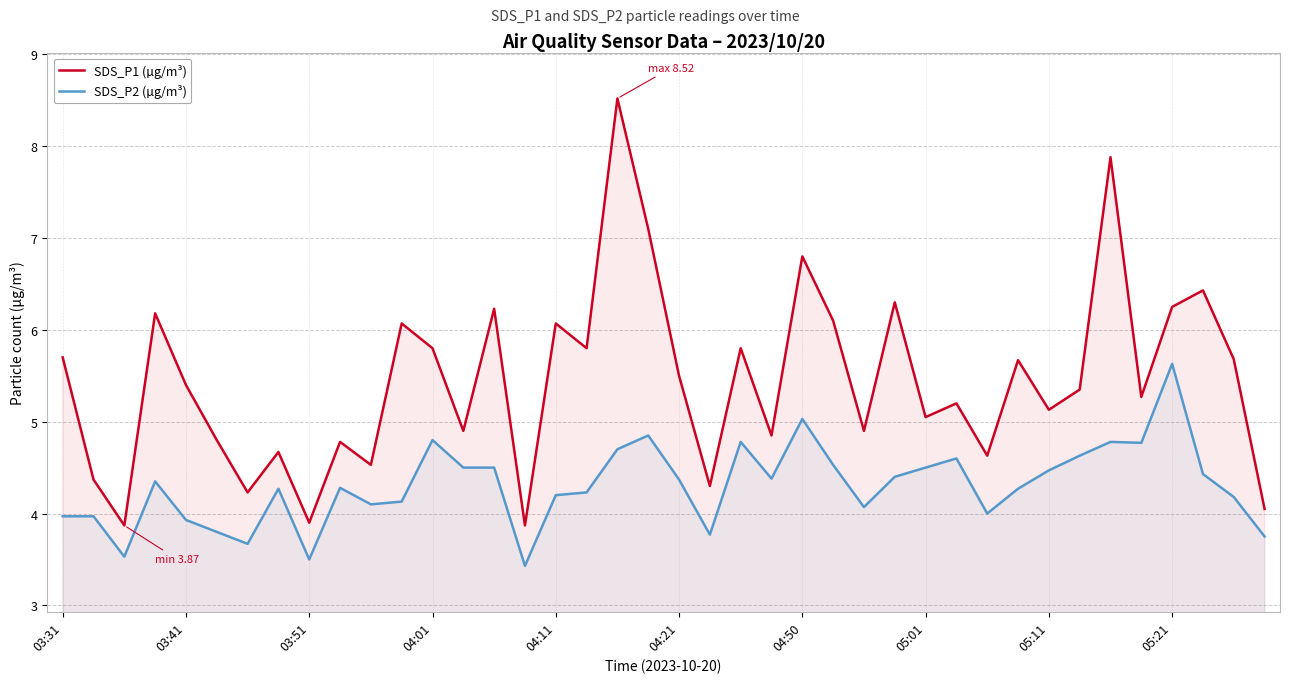

Is it true that SDS_P2 (µg/m³) equals 4.1 at 10?

True